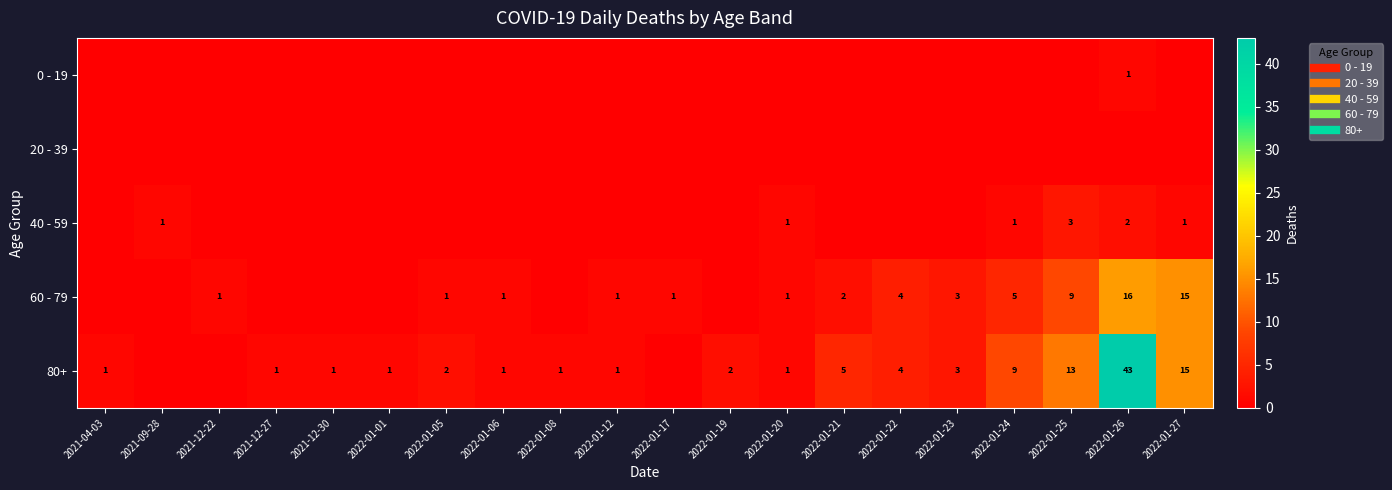

Which series has the widest spread of values?

80+